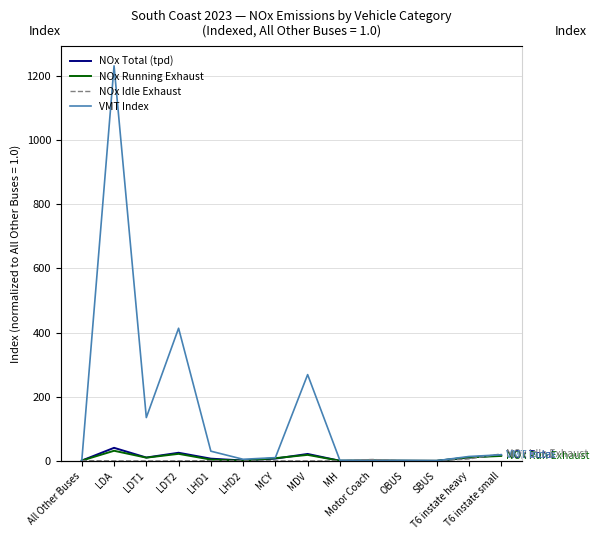

Where is the first local minimum for NOx Total (tpd)?

LDT1